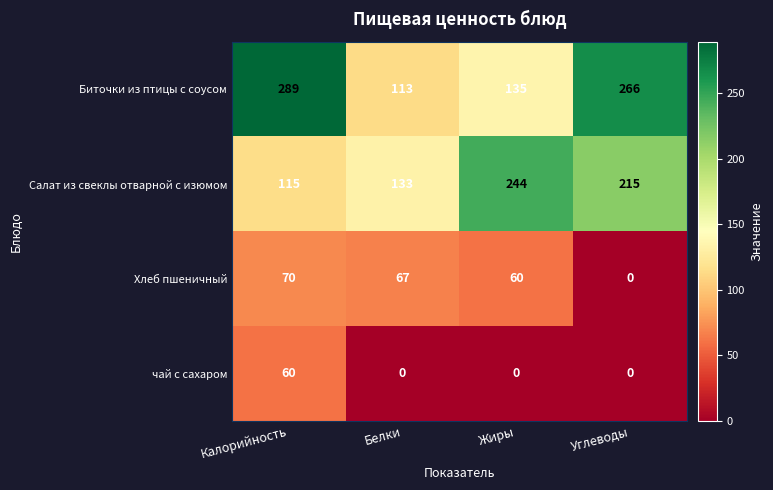

List the series in order of their peak value, lowest first.

чай с сахаром, Хлеб пшеничный, Салат из свеклы отварной с изюмом, Биточки из птицы с соусом